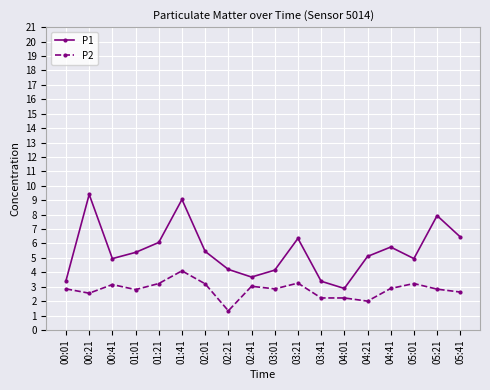

Does the chart display data point markers on the line(s)?

Yes